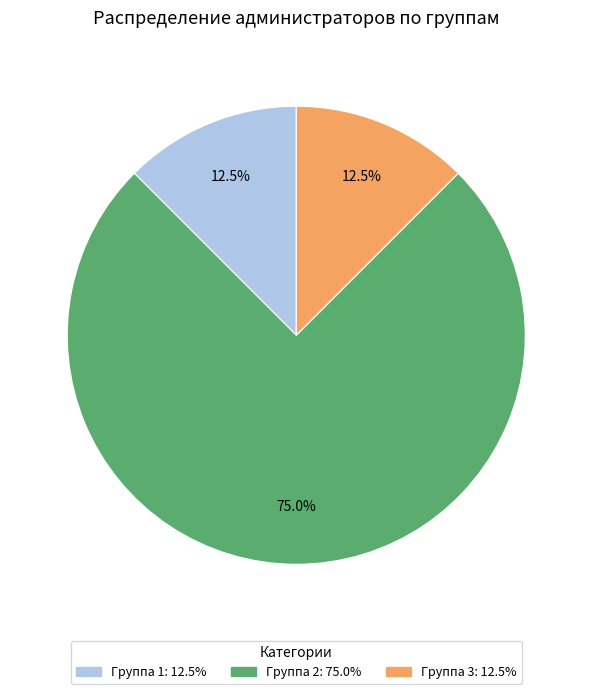

Does Группа 3 represent more than half of the total?

No